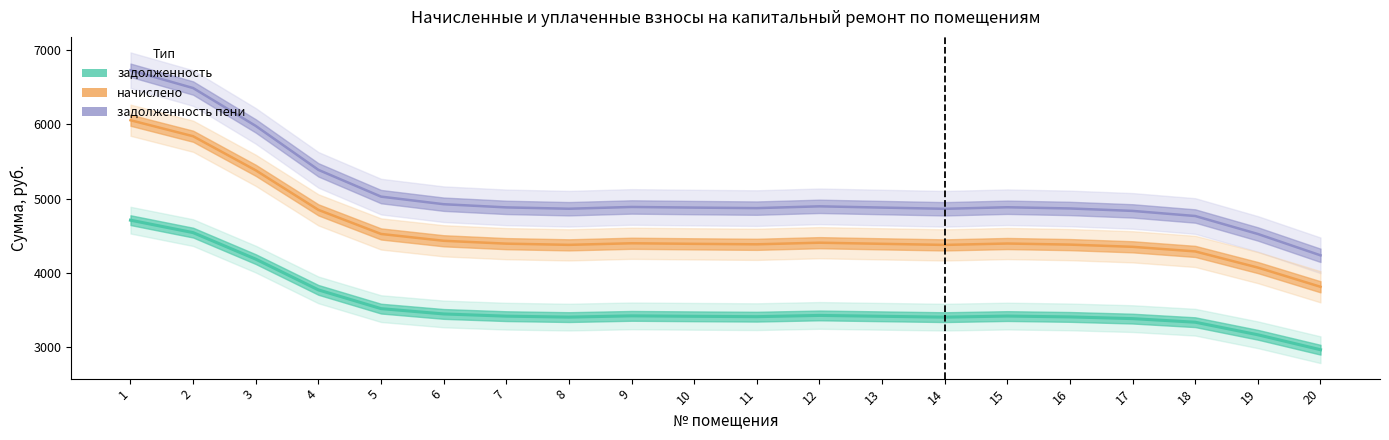

True or false: начислено and задолженность_пени cross at least once.

False